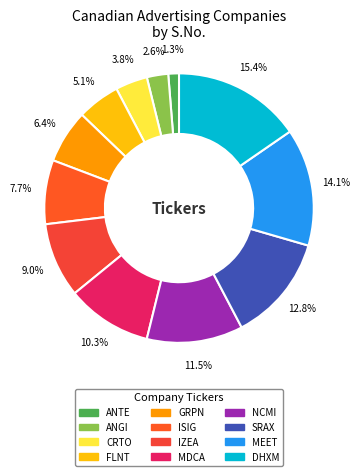

True or false: NCMI accounts for 1% of the total.

False